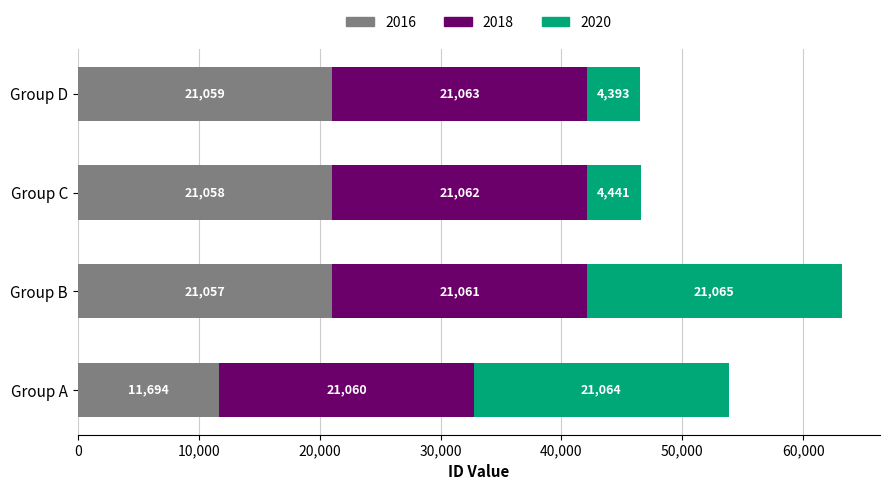

Is it true that 2016 equals 9789 at Group C?

False